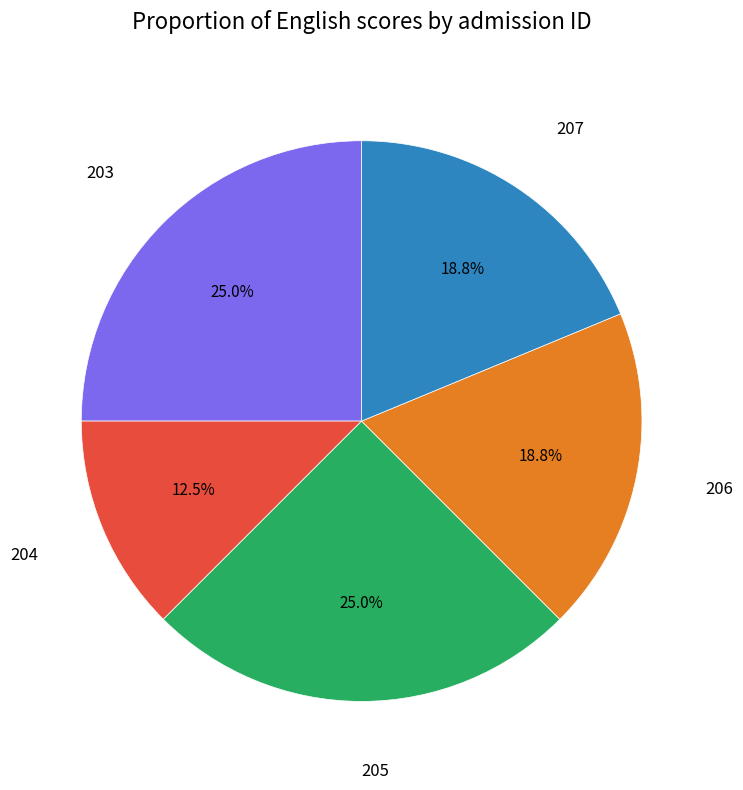

What percentage do 204 and 203 together represent?

37.5%